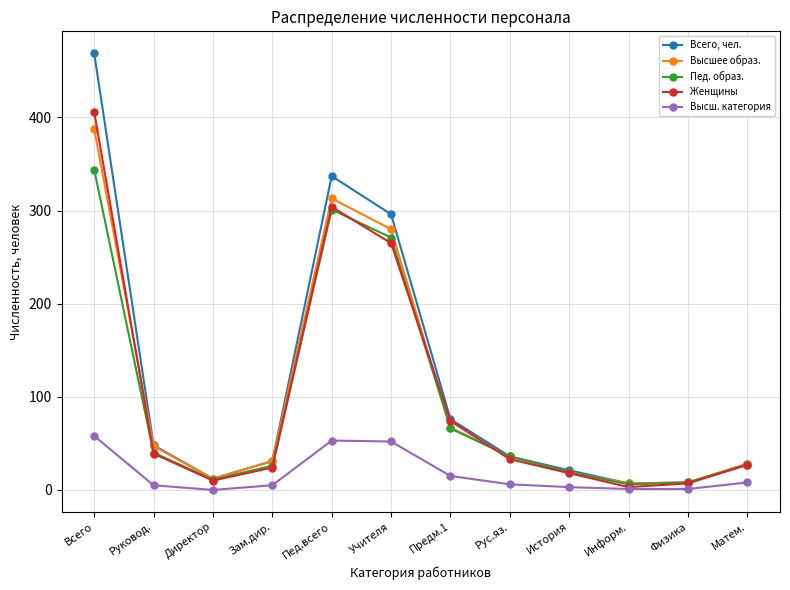

At which label does Высшее образ. first exceed 36?

Всего